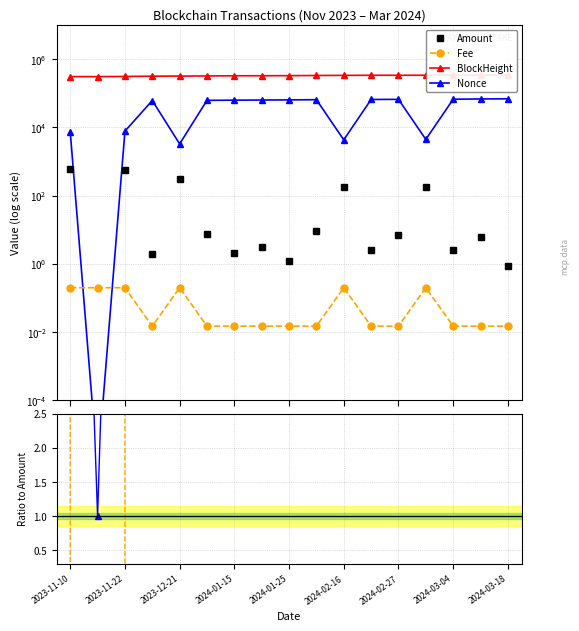

Reading left to right, transcribe all the data shown in this chart.

Amount: 591.3	0.0	559.3	2.0	307.5	7.6	2.0	3.1	1.2	9.4	177.4	2.5	7.2	181.5	2.5	6.0	0.9
Fee: 0.2	0.2	0.2	0.0	0.2	0.0	0.0	0.0	0.0	0.0	0.2	0.0	0.0	0.2	0.0	0.0	0.0
BlockHeight: 304334.0	304335.0	307731.0	313705.0	315633.0	318734.0	322050.0	322873.0	324573.0	328354.0	330732.0	333242.0	333359.0	333812.0	335065.0	337842.0	338491.0
Nonce: 7445.0	0.0	7699.0	60662.0	3259.0	61391.0	62247.0	62769.0	63344.0	64202.0	4286.0	65086.0	65716.0	4414.0	66171.0	67567.0	67989.0